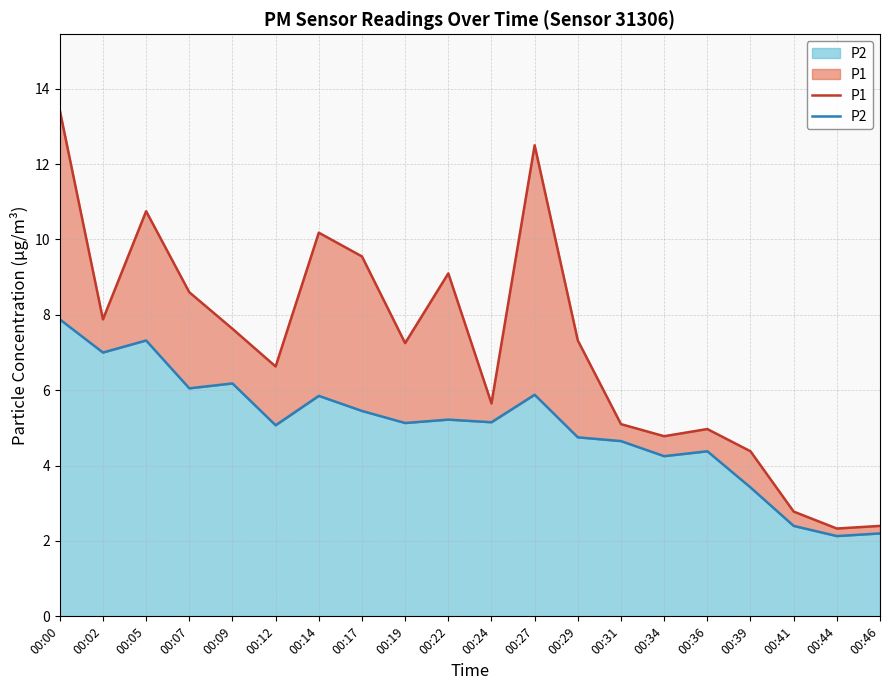

At how many categories does at least one series exceed 4?

17